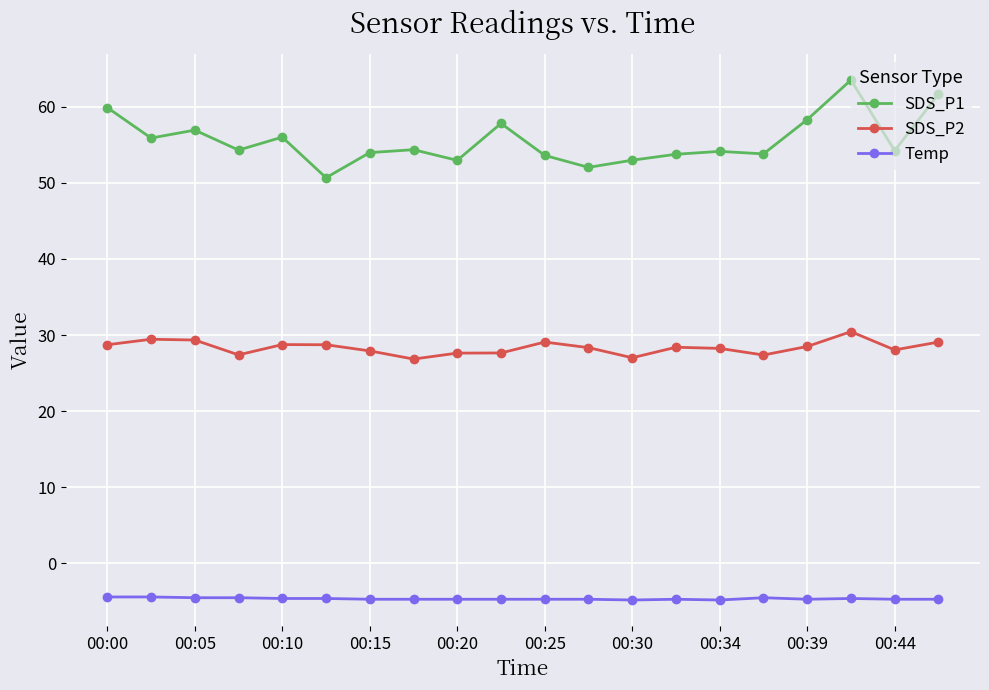

How many lines are shown in the chart?

3